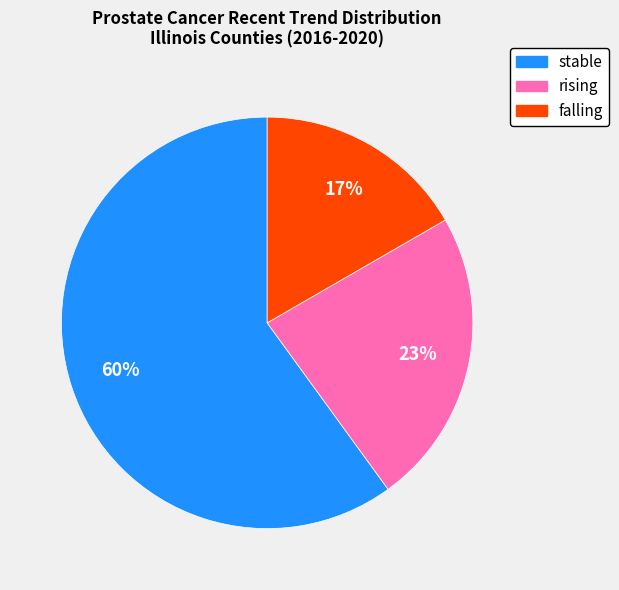

To the nearest percent, what portion does stable represent?

60%